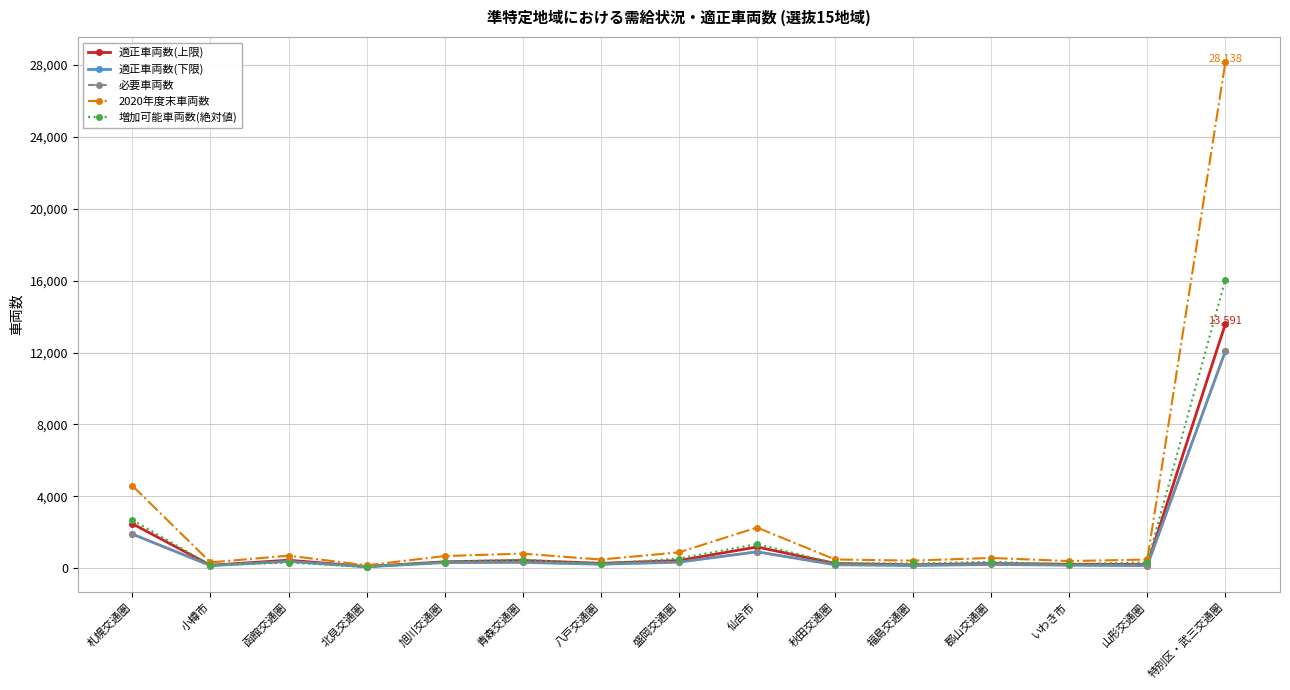

At 盛岡交通圏, list the series in order from smallest to largest.

適正車両数(下限), 必要車両数, 適正車両数(上限), 増加可能車両数(絶対値), 2020年度末車両数